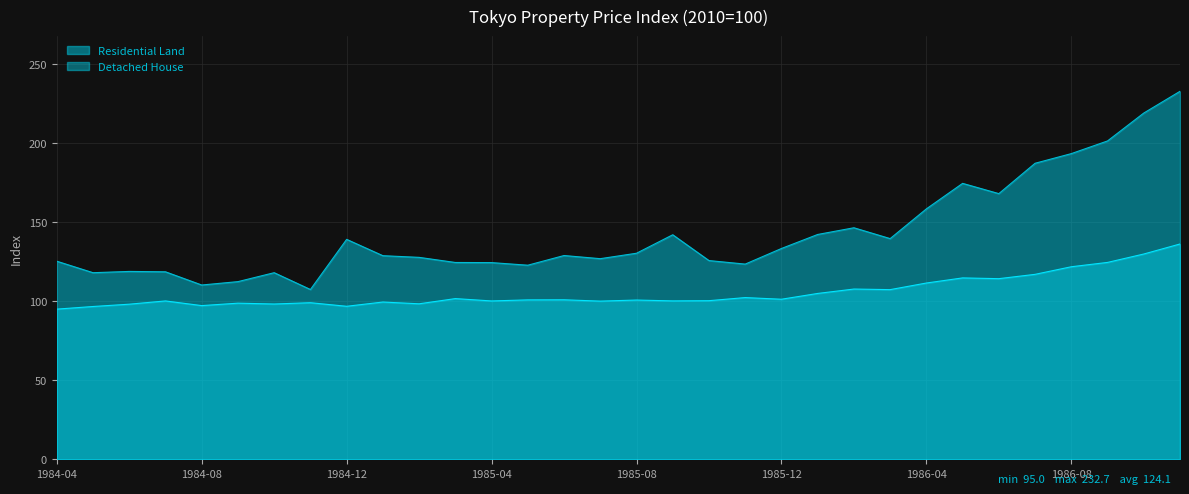

The value of Detached House at 1984-10 is 98.2. True or false?

True